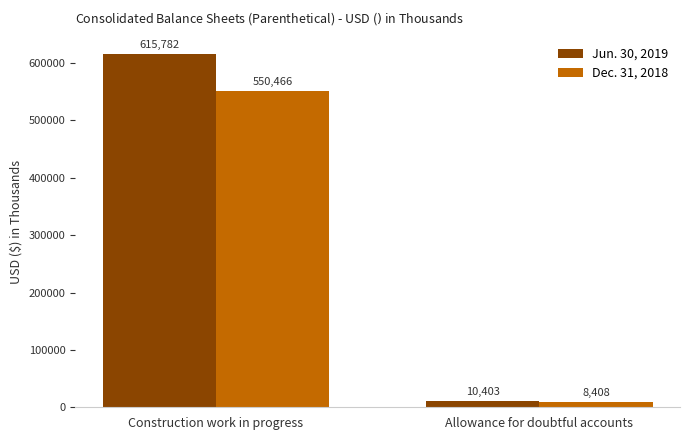

What is the smallest value displayed?

8408